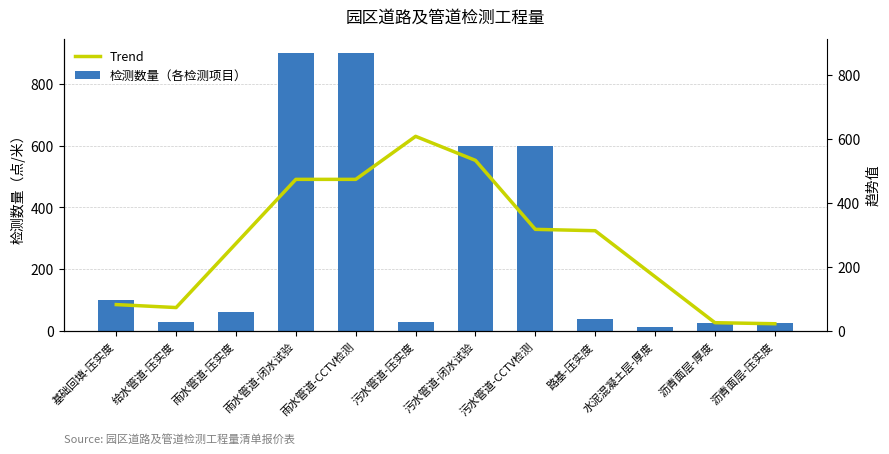

What are all the series names shown in the legend?

检测数量（各检测项目）, Trend